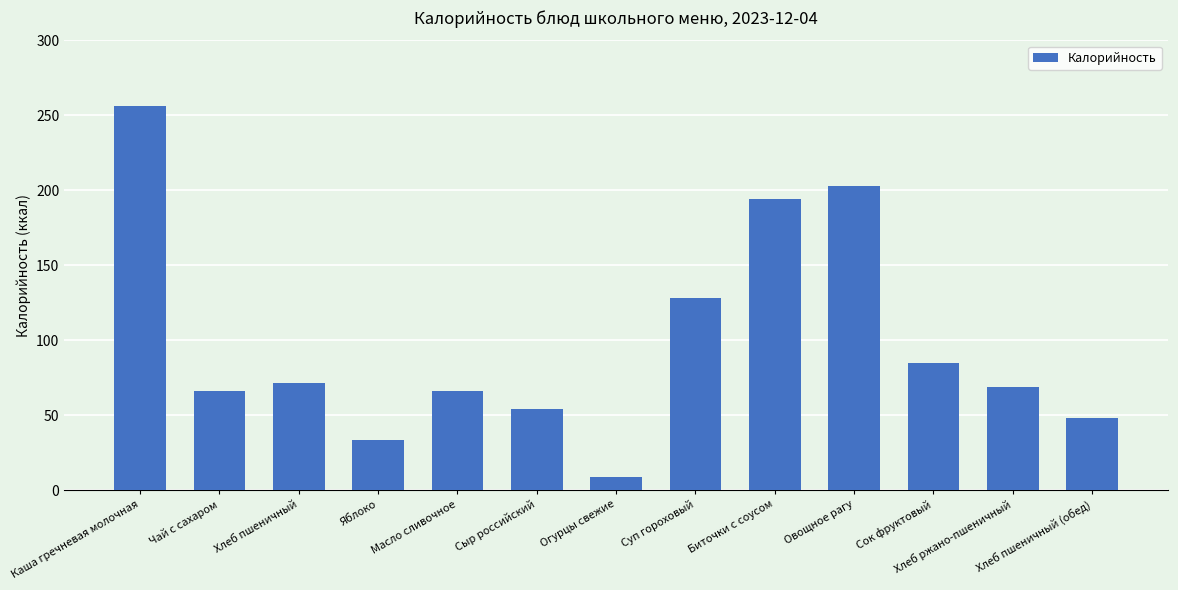

What is the sum of all values?

1282.0